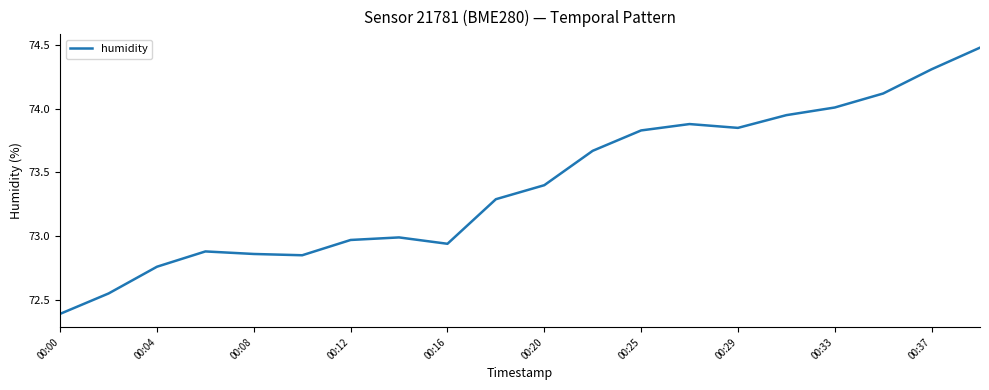

What is the minimum value shown in the chart?

72.4